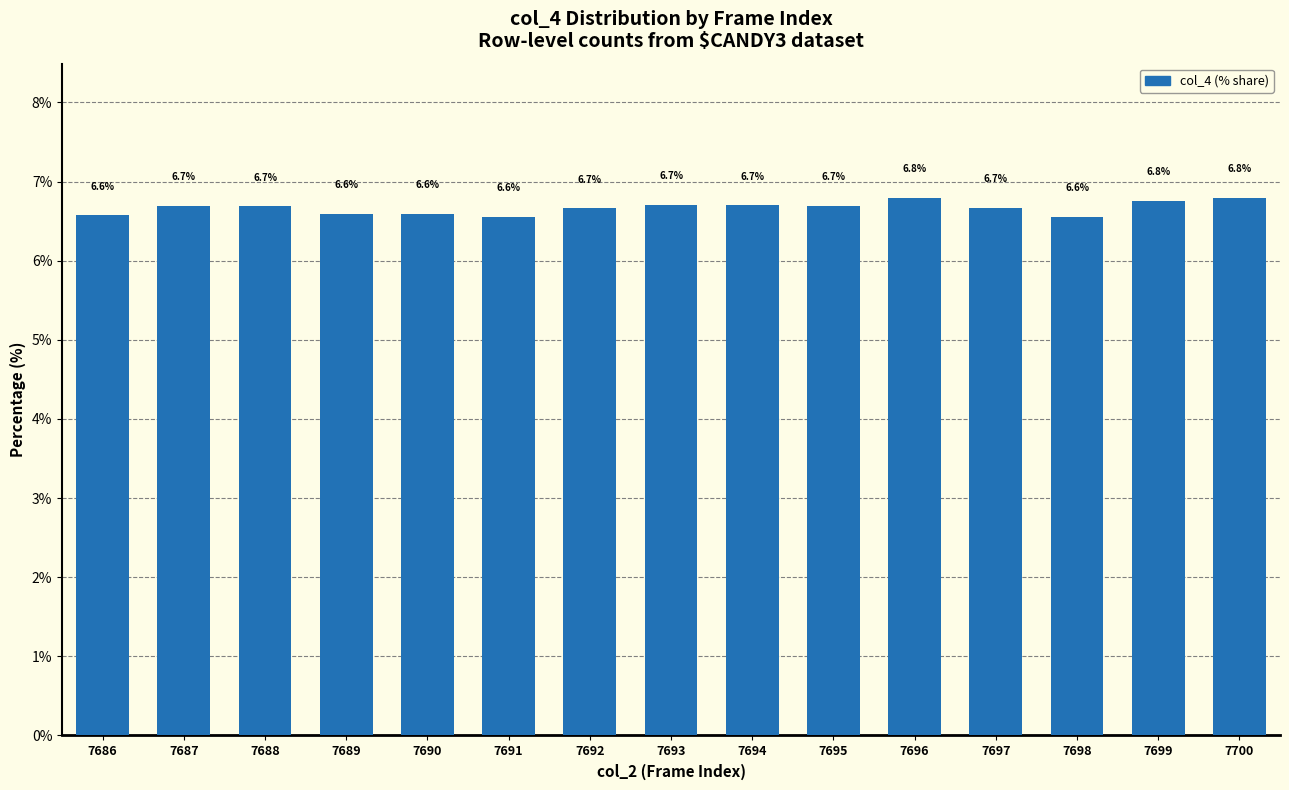

Does the chart contain stacked bars?

No